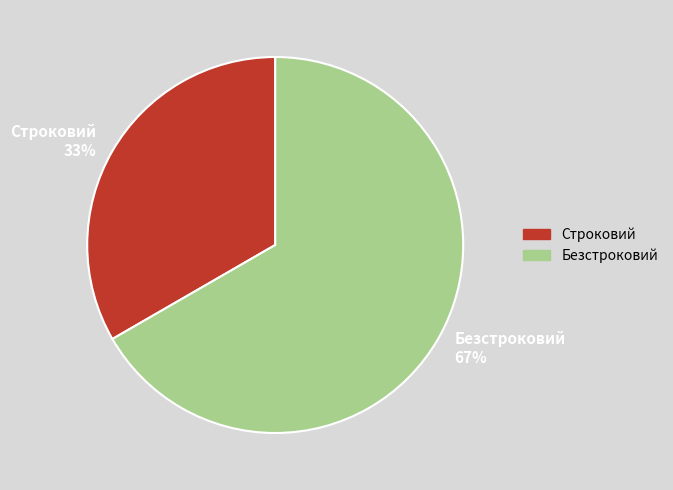

How many segments does this pie chart have?

2